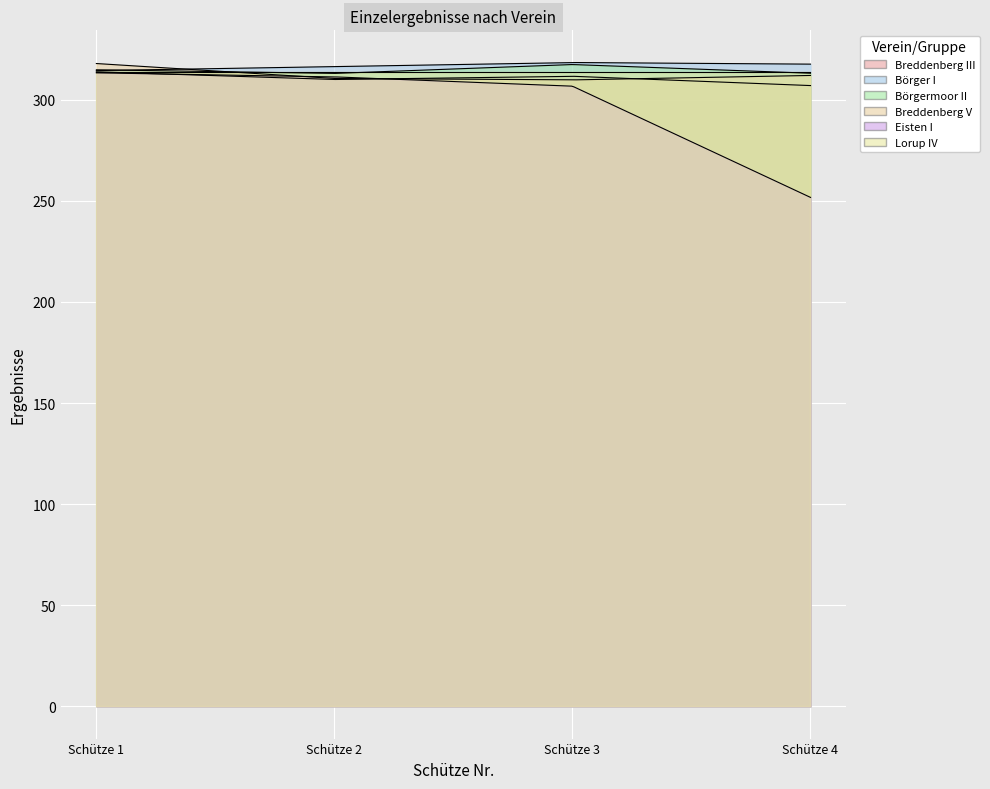

What are all the series names shown in the legend?

Breddenberg III, Börger I, Börgermoor II, Breddenberg V, Eisten I, Lorup IV